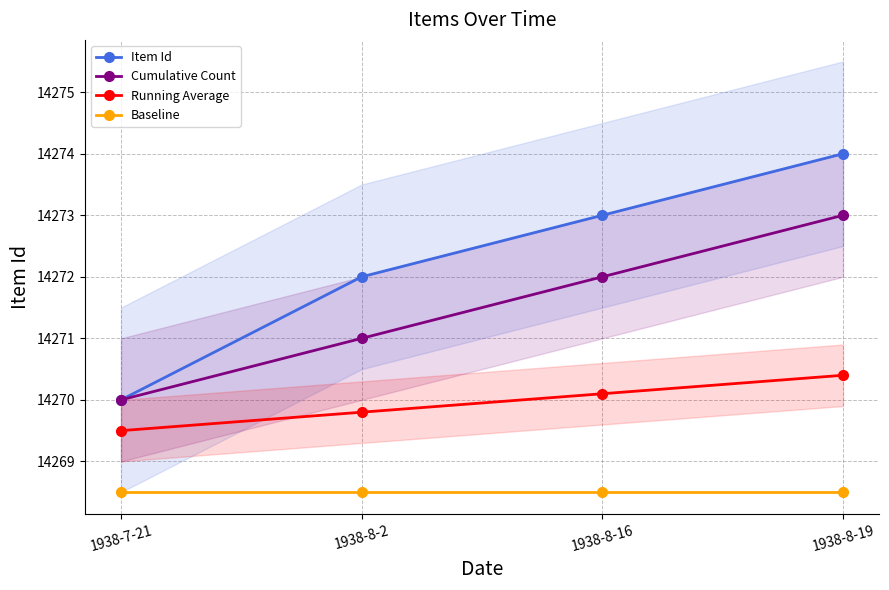

The value of Cumulative Count at 1938-7-21 is 14270.0. True or false?

True